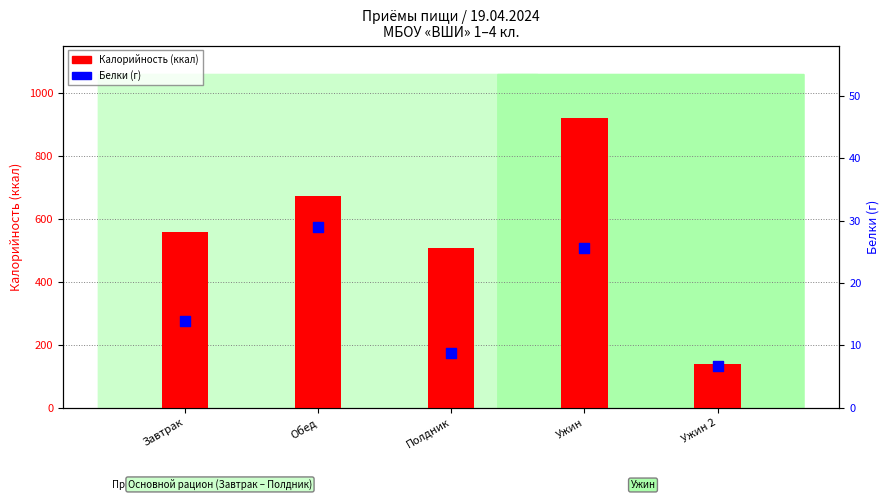

Which series contains the lowest Y value?

Белки (г)